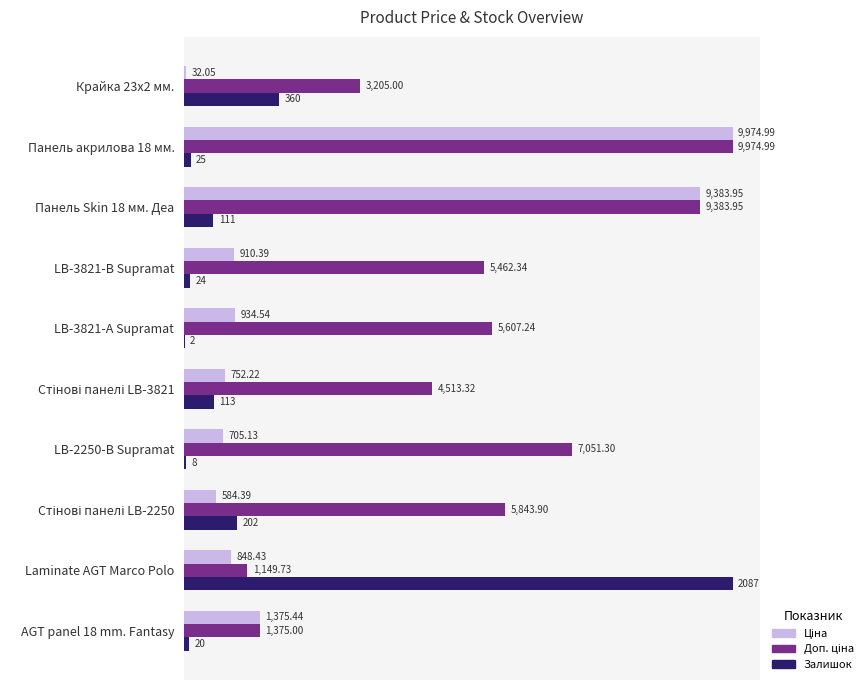

At which category is the sum across all series the highest?

Панель акрилова 18 мм.